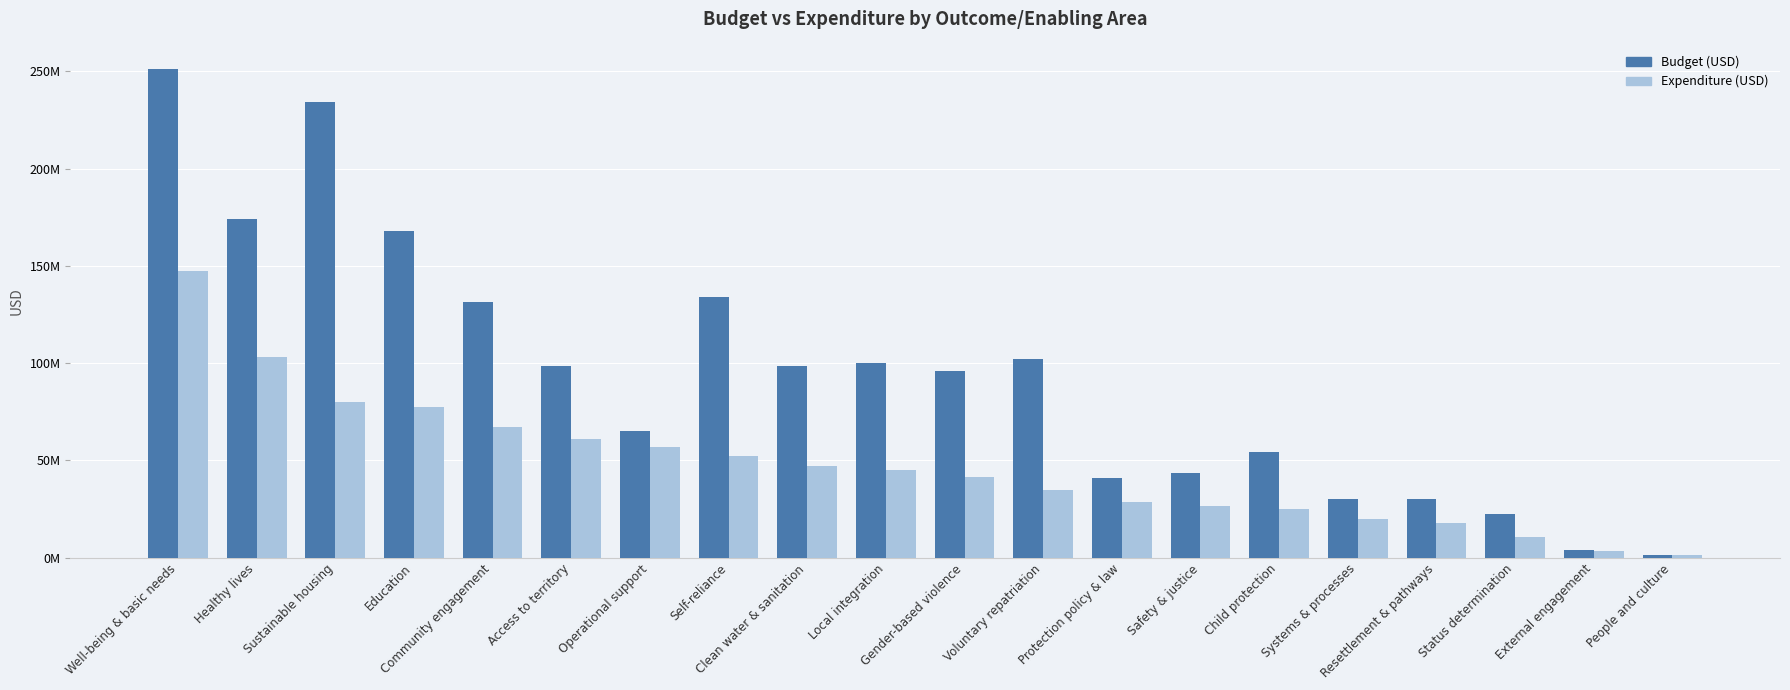

Are the bars grouped side by side (vs. stacked)?

Yes